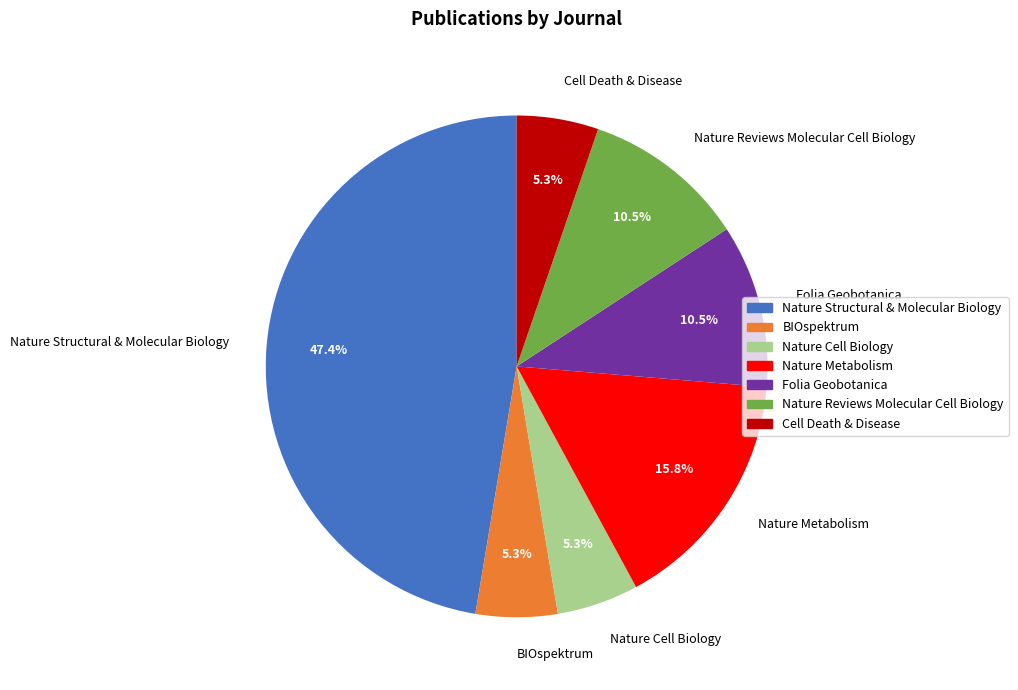

Approximately how many times larger is the value at Nature Metabolism compared to Nature Cell Biology?

3.0